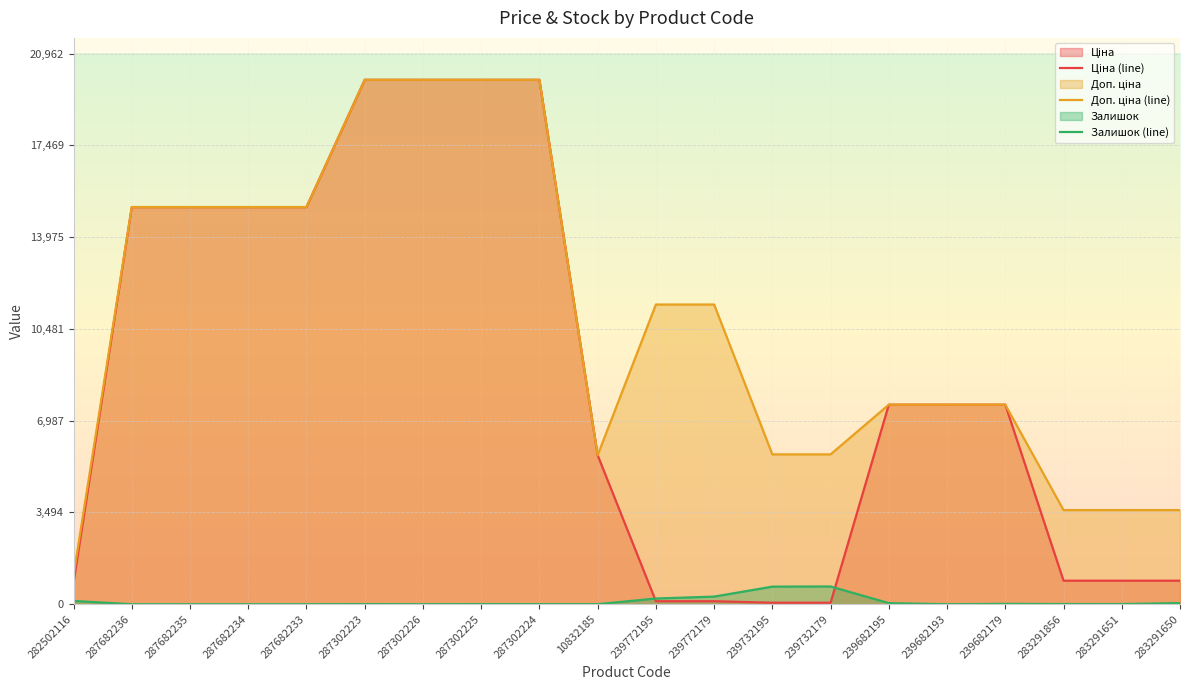

How many lines are shown in the chart?

3